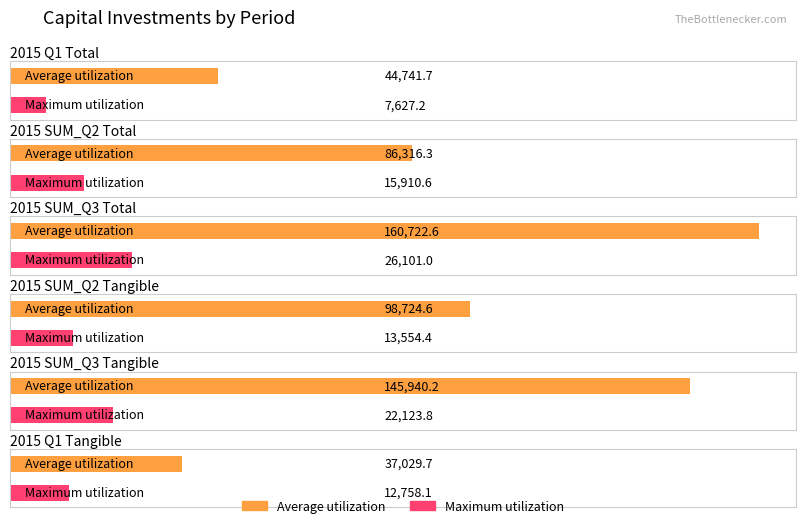

Which has a higher value, 2015 SUM_Q3 Total or 2015 SUM_Q2 Total?

2015 SUM_Q3 Total